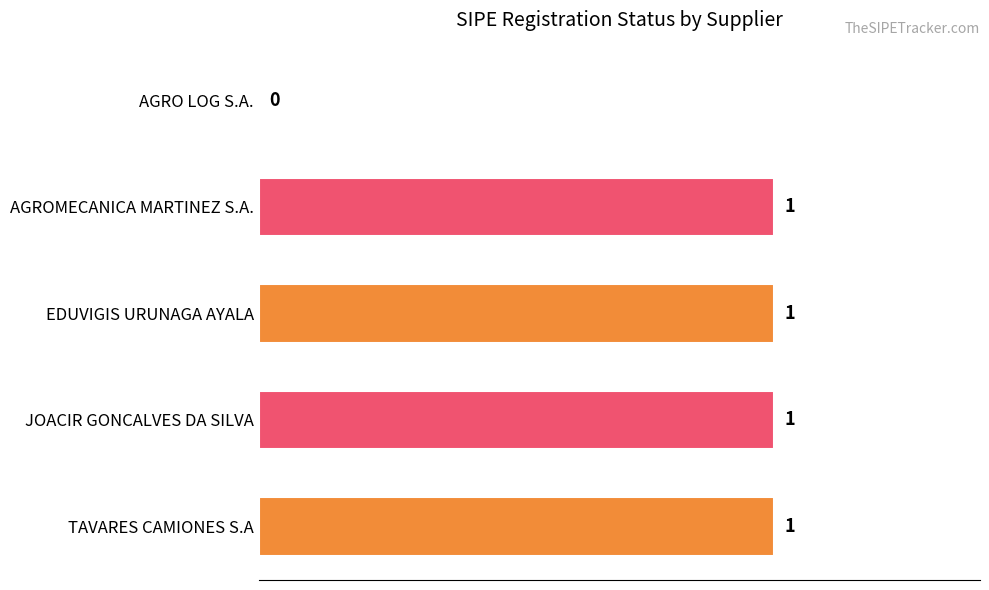

At which label is the value closest to 0?

AGRO LOG S.A.